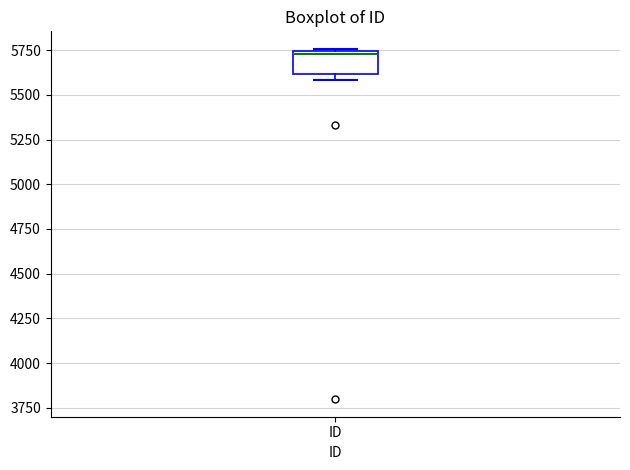

Read this box plot against the y-axis: the position of the median line, the range covered by the box, and the ends of both whiskers. The values are not printed on the chart, so give them approximately, as read against the axis.

median 5750 (just below the box's upper edge), box 5600 to 5750, whiskers 5600 (just below the box's lower edge) to 5750